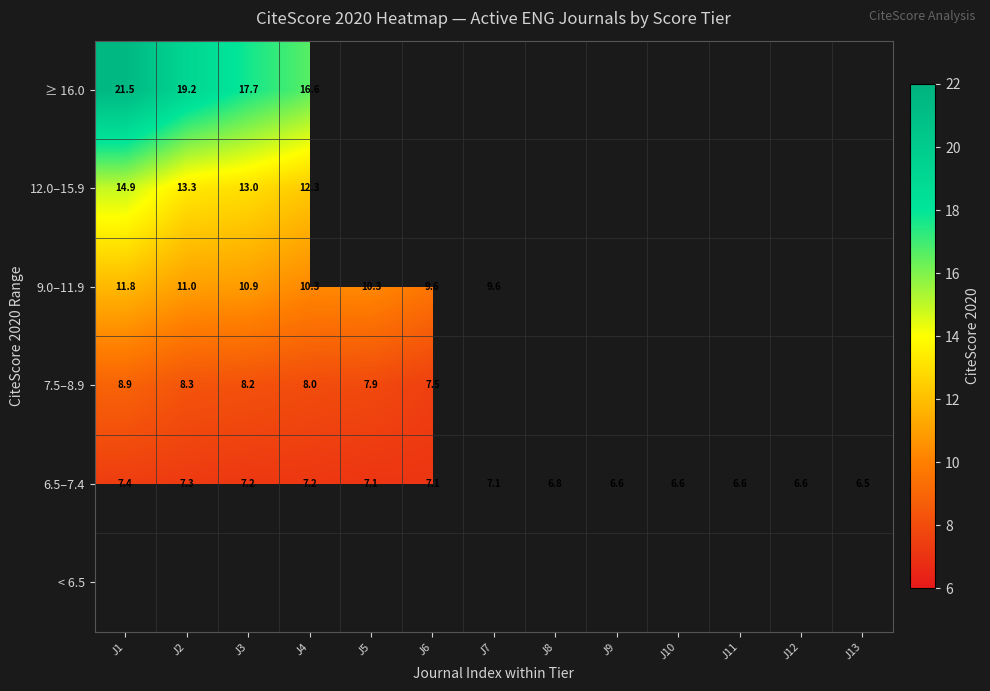

Where is 6.5–7.4 nearest to the value 6?

J13